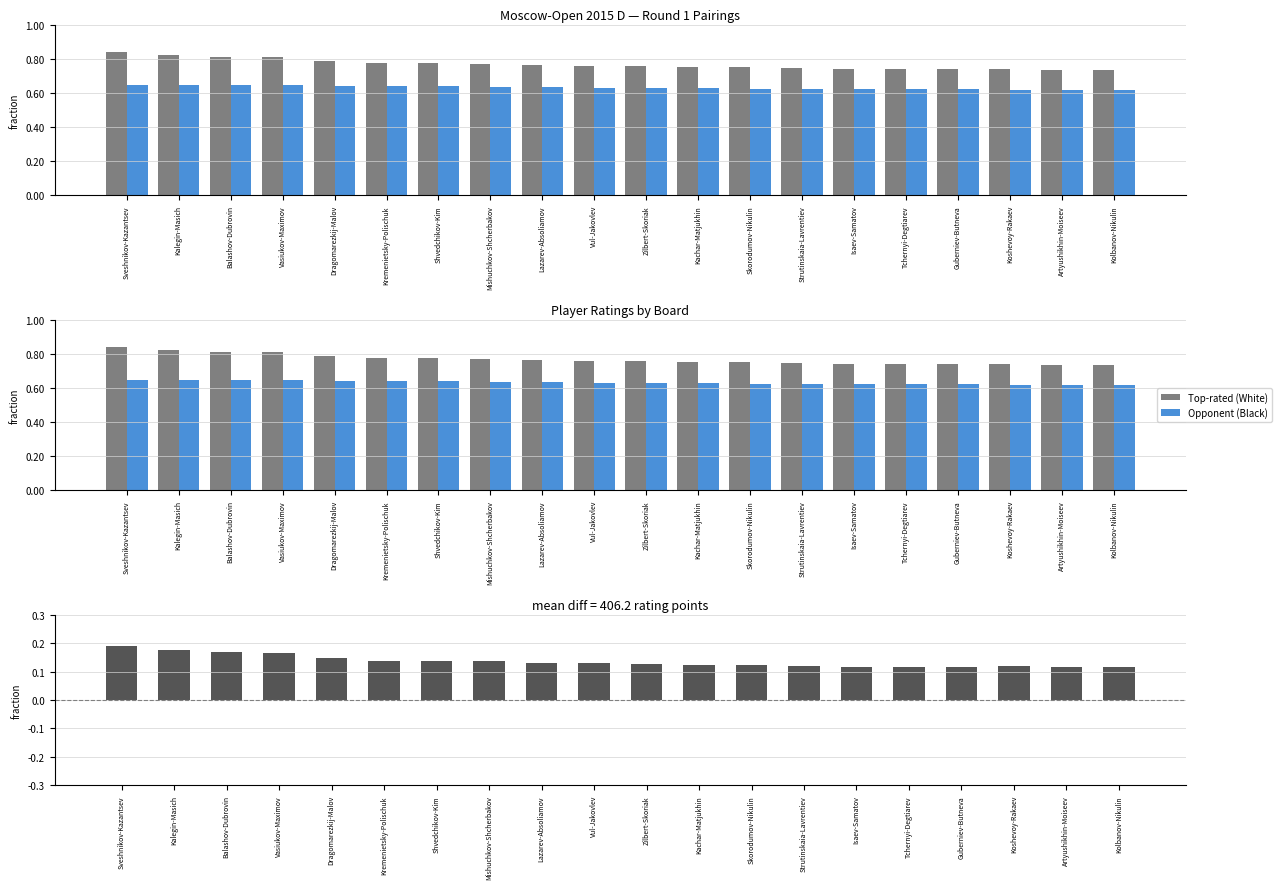

How many groups of bars are there?

20